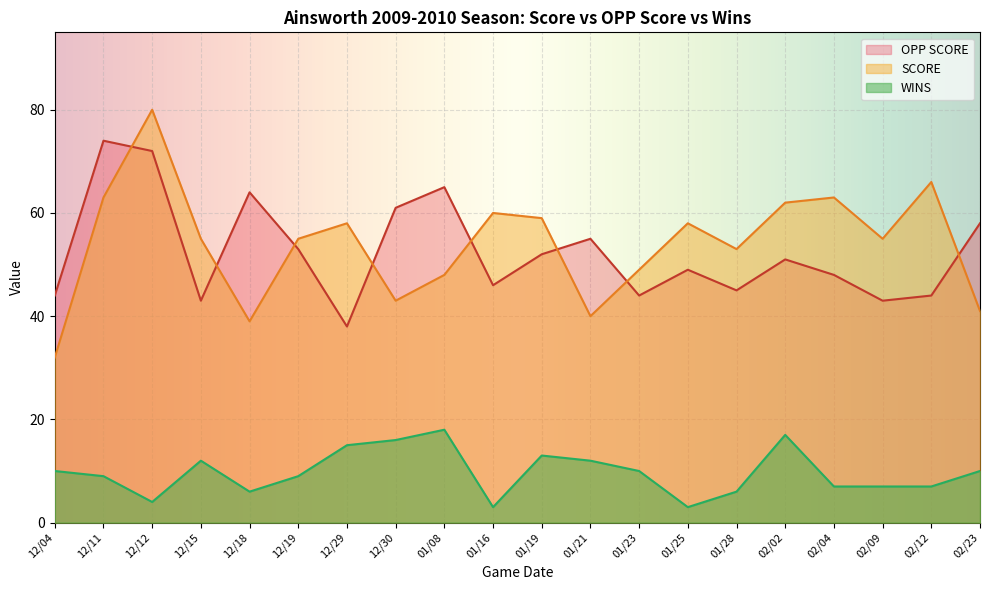

True or false: SCORE has a value of 53 at 01/28.

True